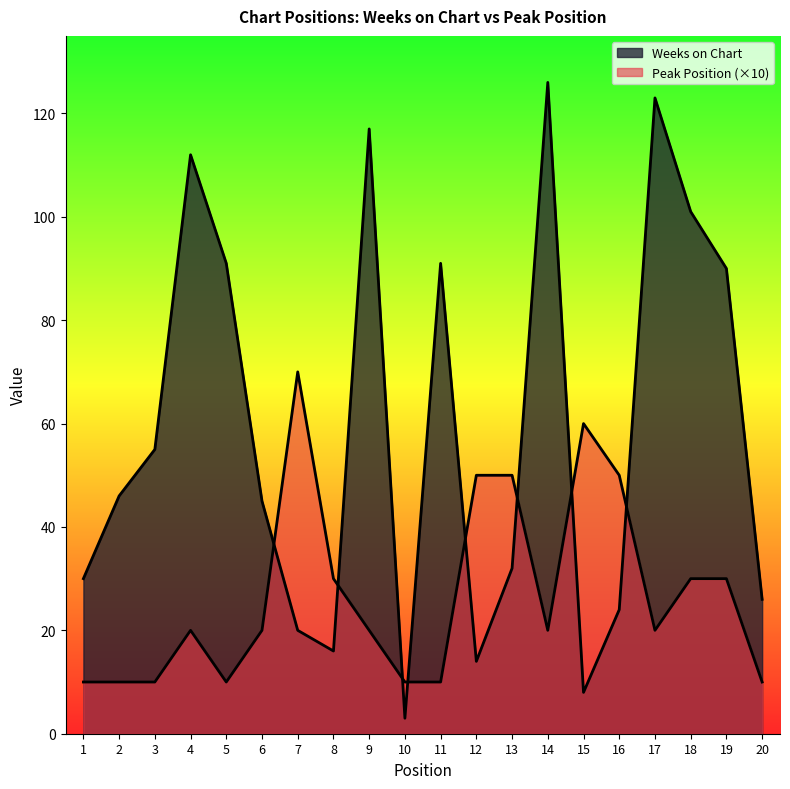

Is the value of Peak Position at 19 greater than the value of Weeks on Chart at 15?

Yes